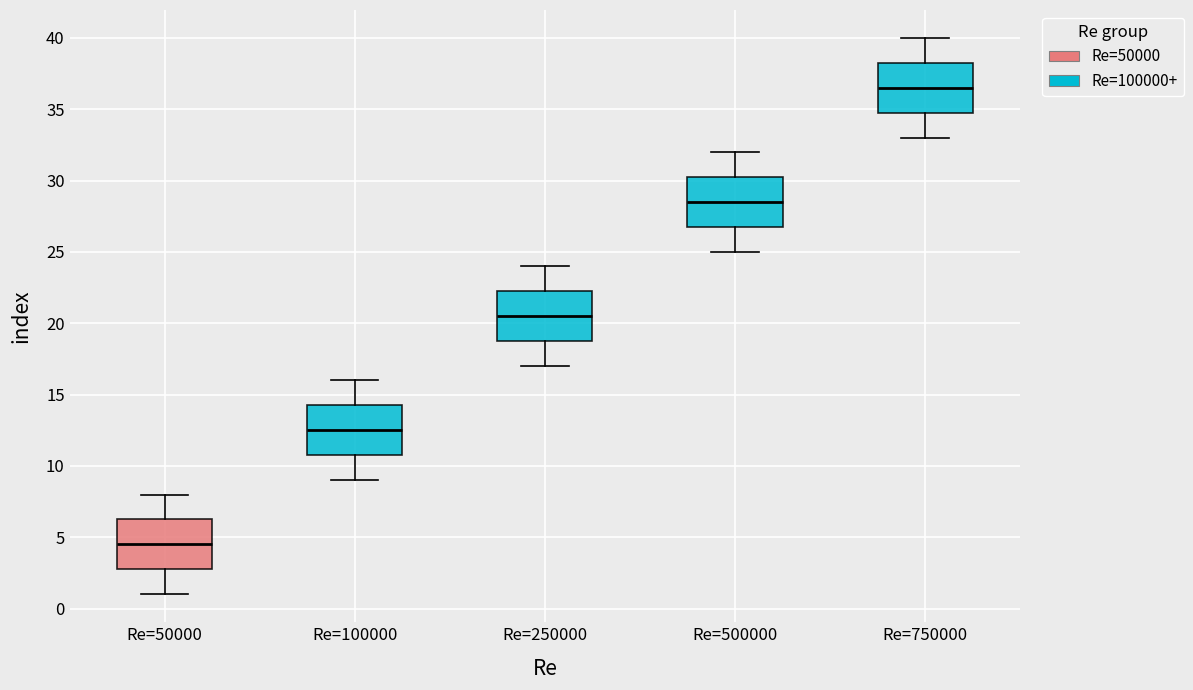

Where does the median line of the box for Re=500000 sit on the y-axis? The values are not printed on the chart, so give them approximately, as read against the axis.

28.5